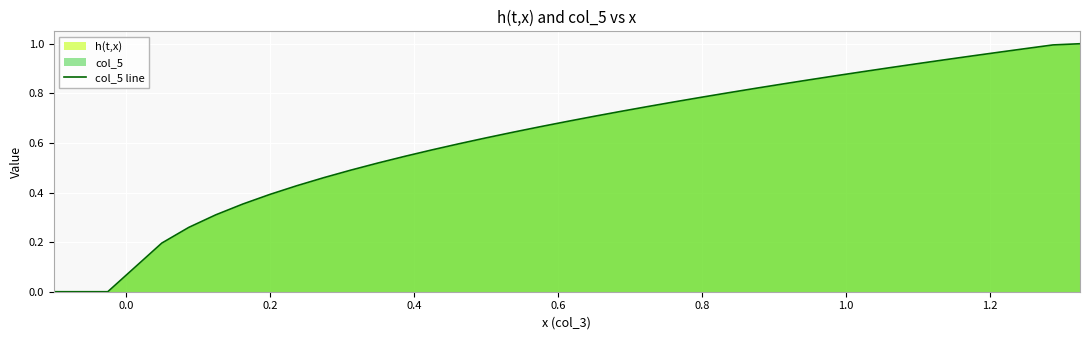

How many lines are shown in the chart?

1